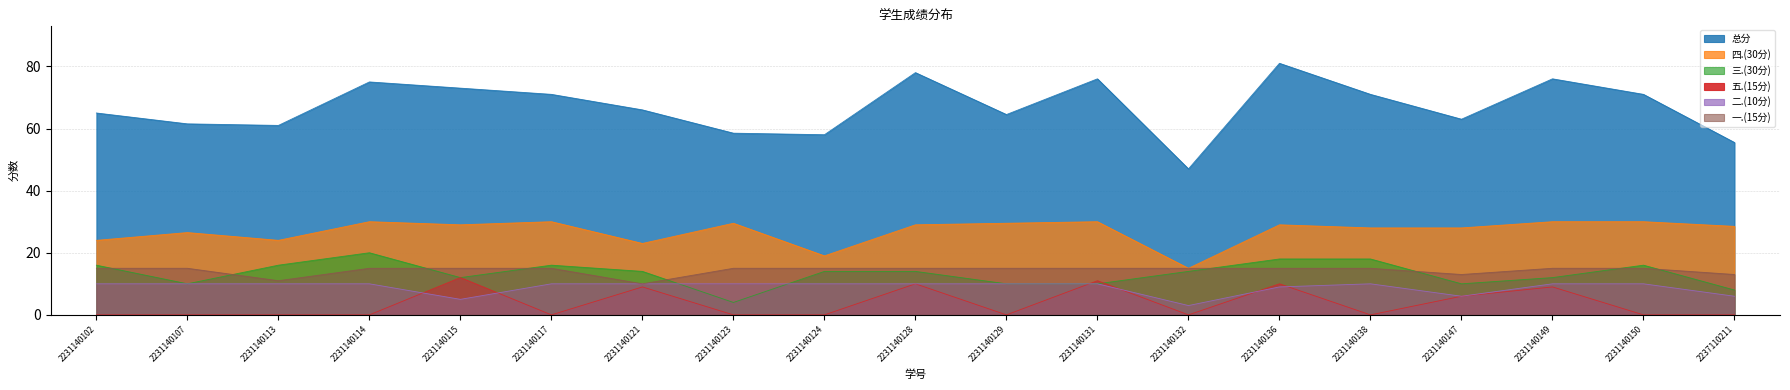

At which category does the chart reach its peak across all series?

2231140136